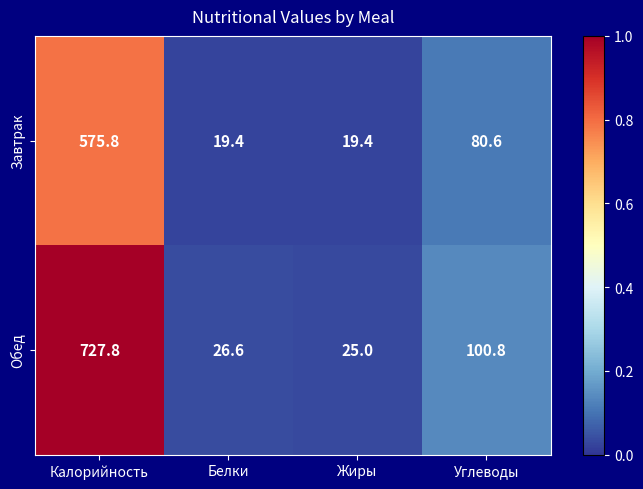

What is the difference between the maximum and minimum values in the Завтрак series?

556.4